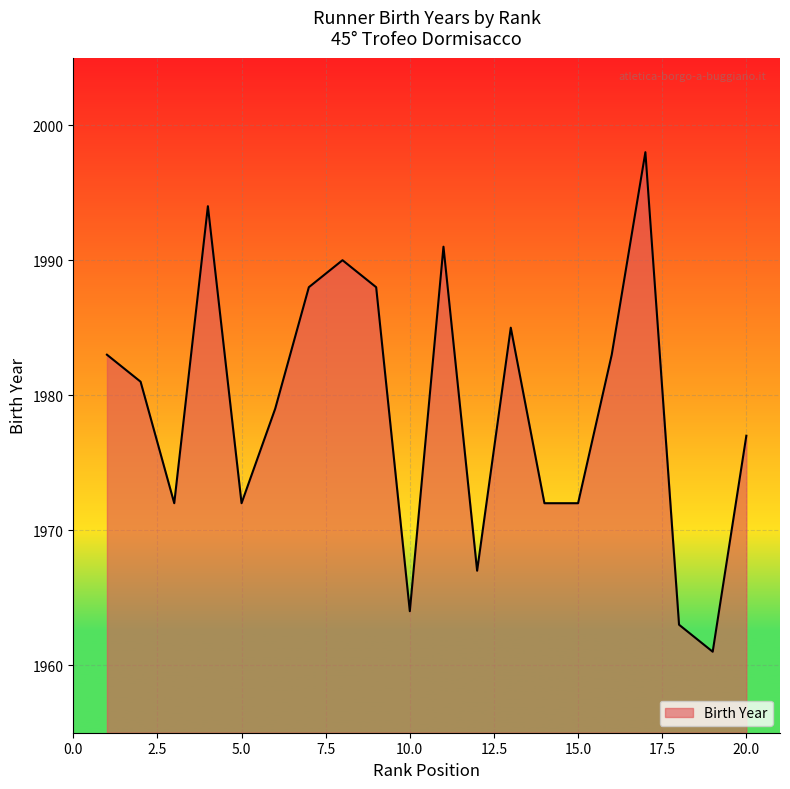

What is the difference between the maximum and minimum values?

37